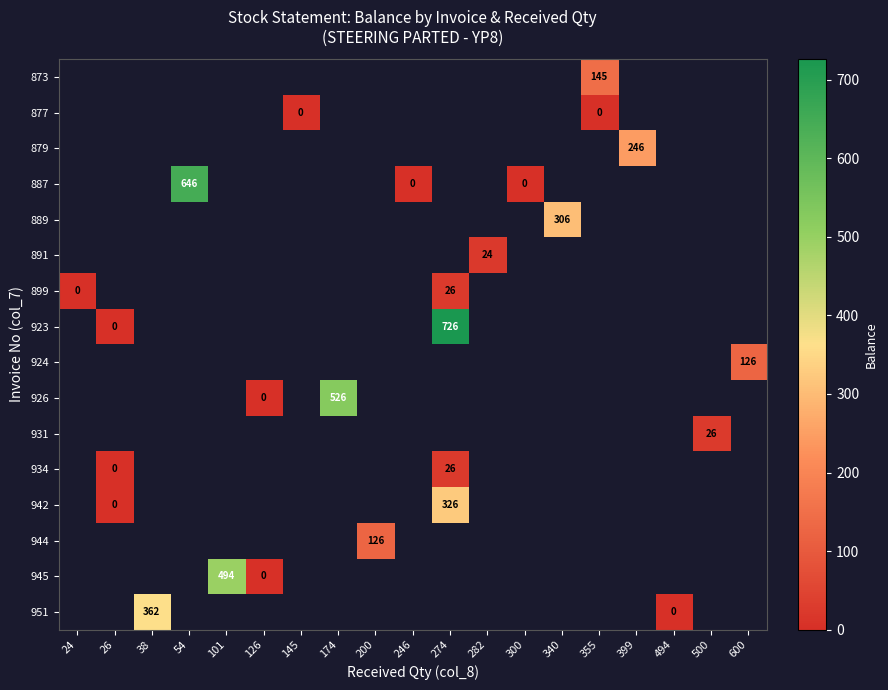

Is the value of 873 at 54 greater than the value of 931 at 340?

No